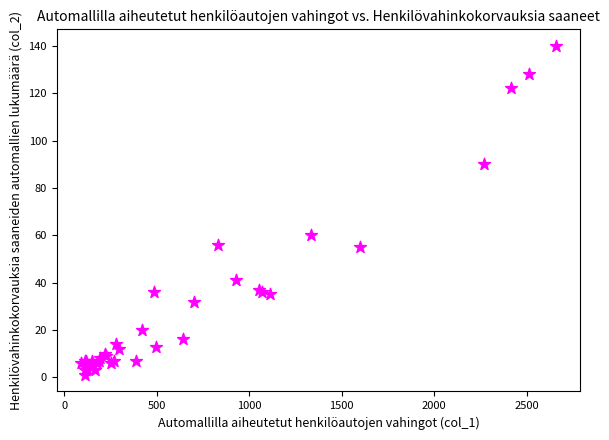

What Y value in the scatter plot is closest to 70?

60